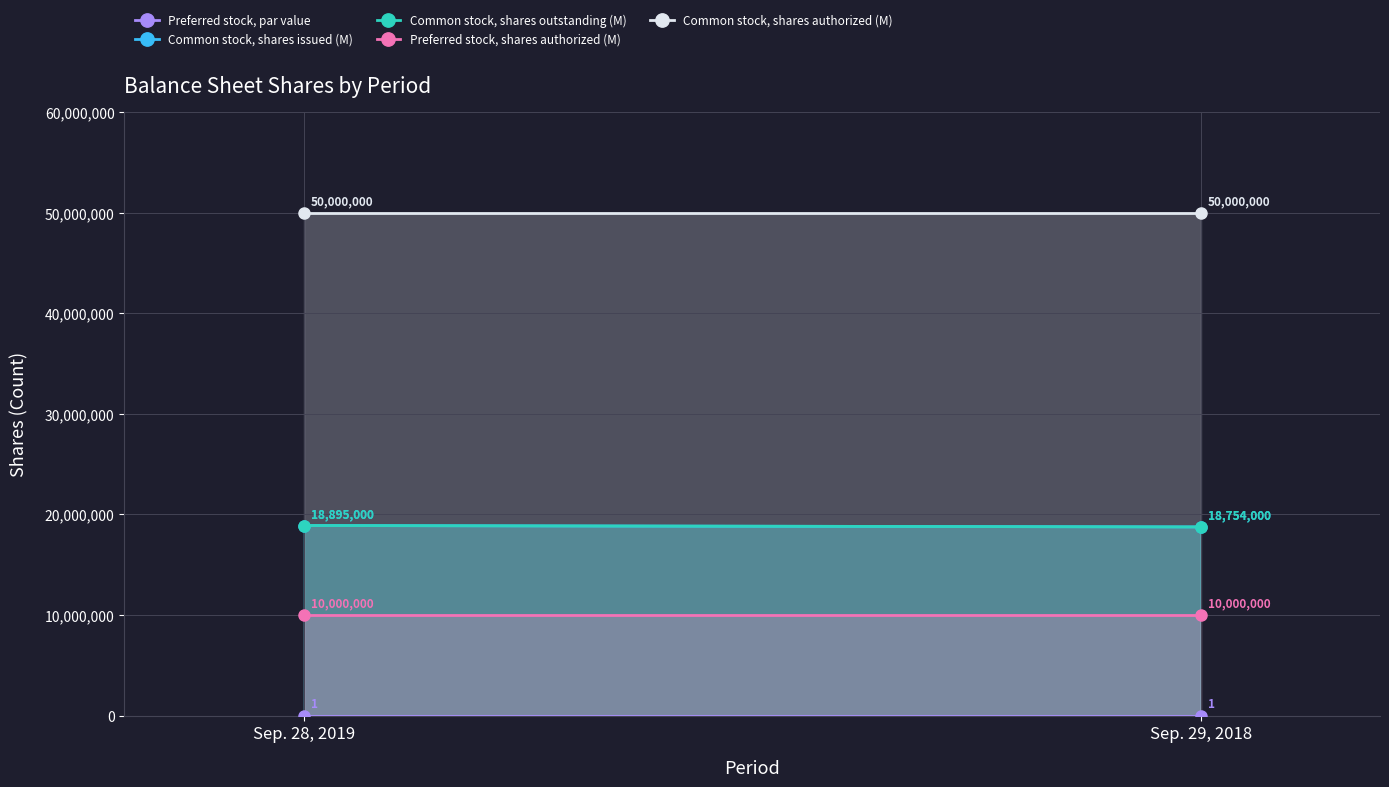

What is the sum of all Preferred stock, shares authorized (M) values?

20000000